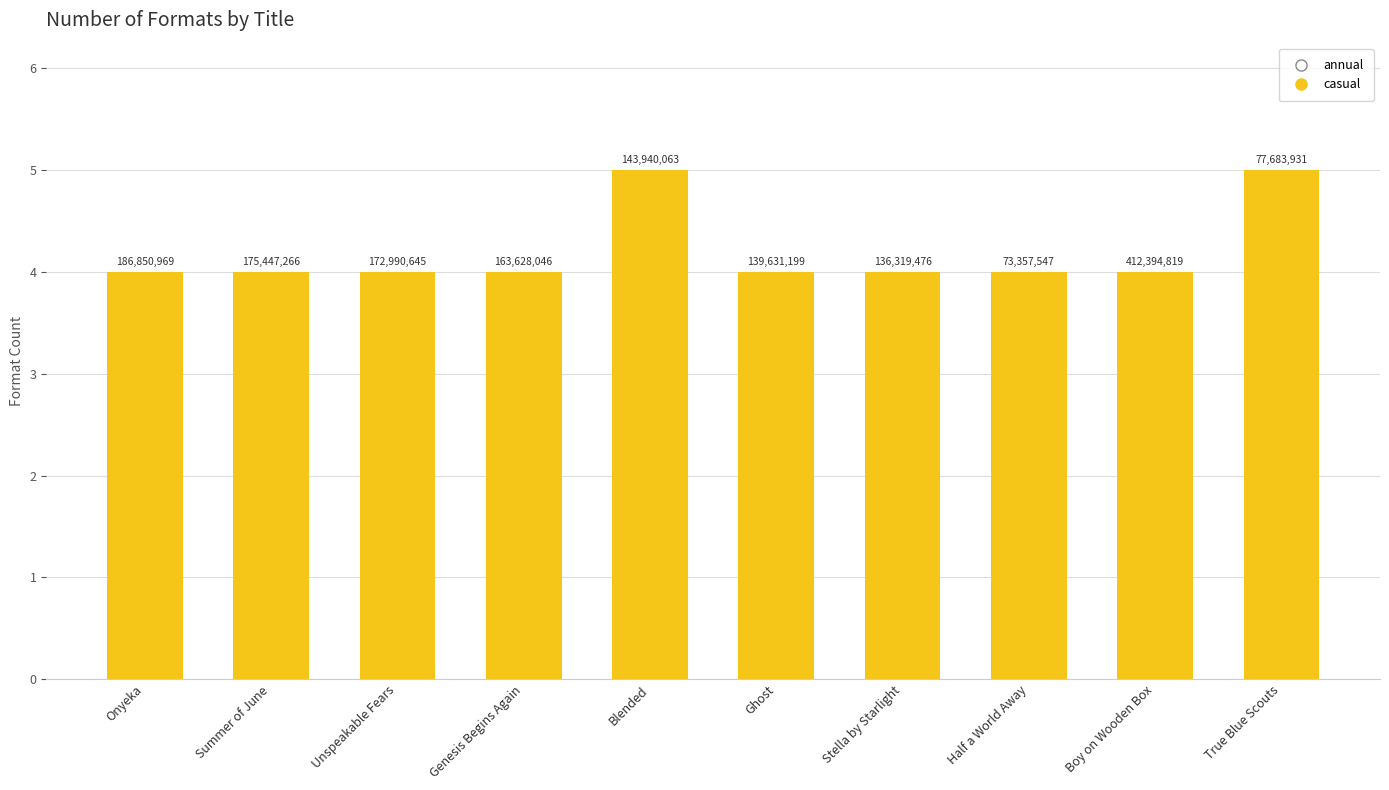

Does the chart contain any negative values?

No